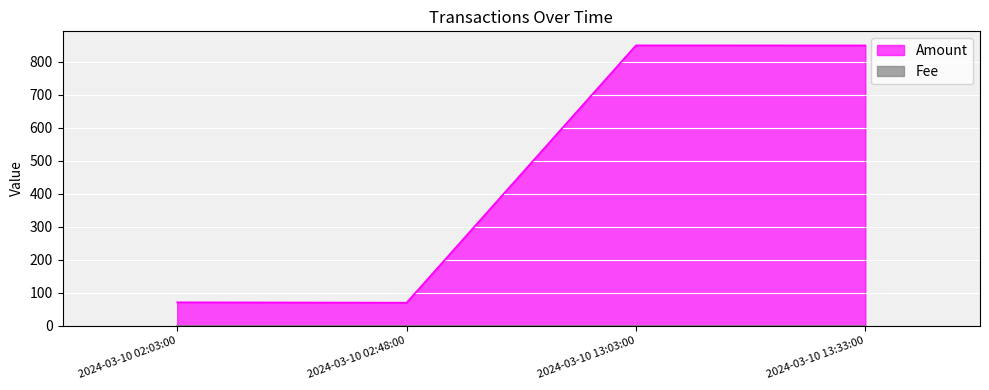

True or false: Amount has more than 2 interior local peaks.

False